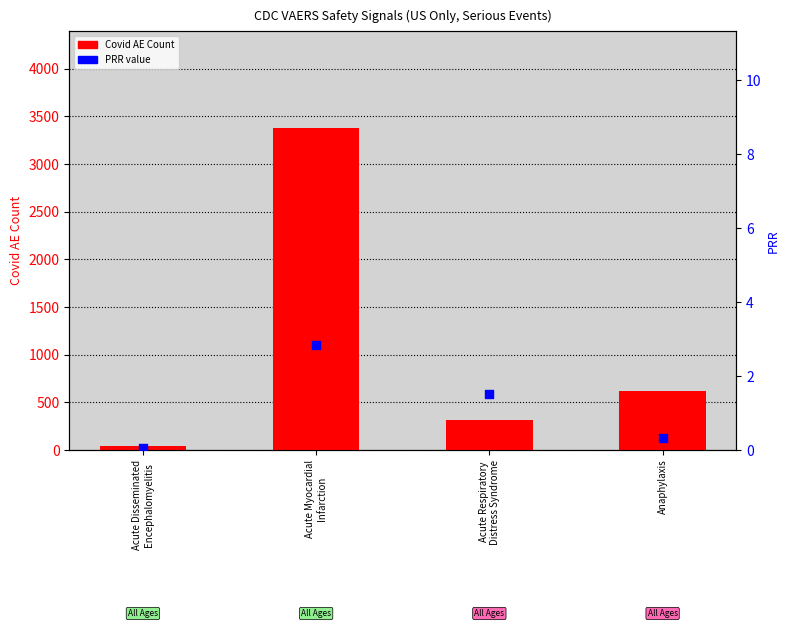

Which series contains the highest Y value?

Covid AE Count